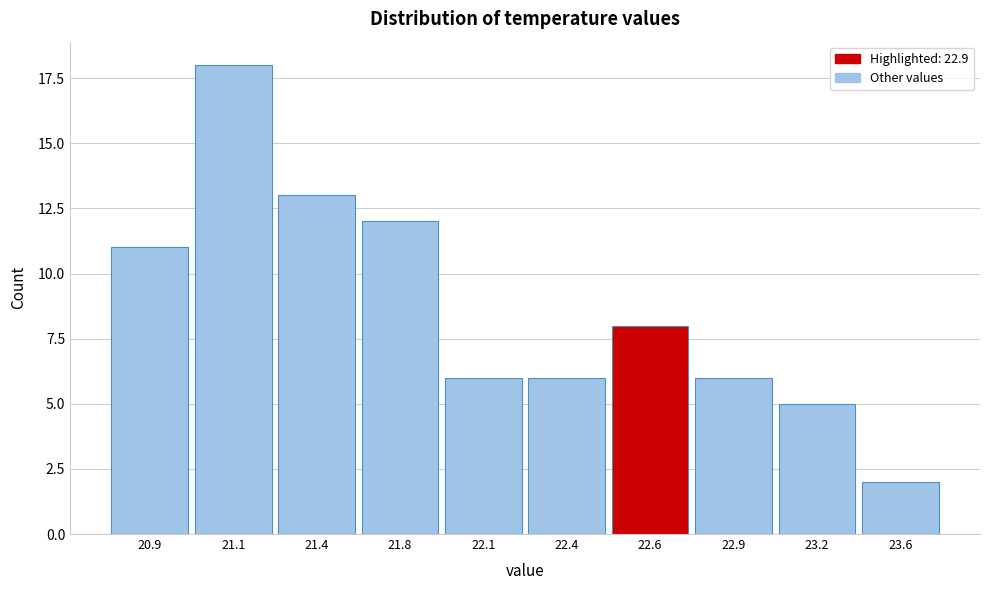

Reading left to right, what are all the values shown in this chart?

11	18	13	12	6	6	8	6	5	2